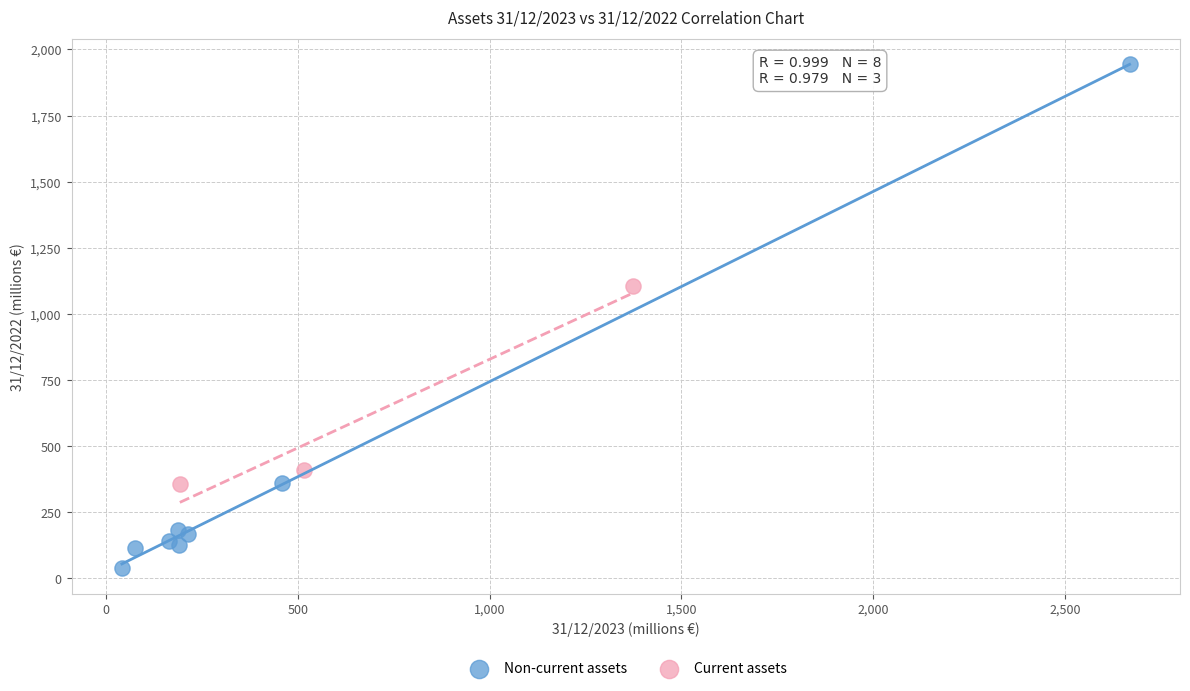

Which series has the widest spread of Y values?

Non-current assets